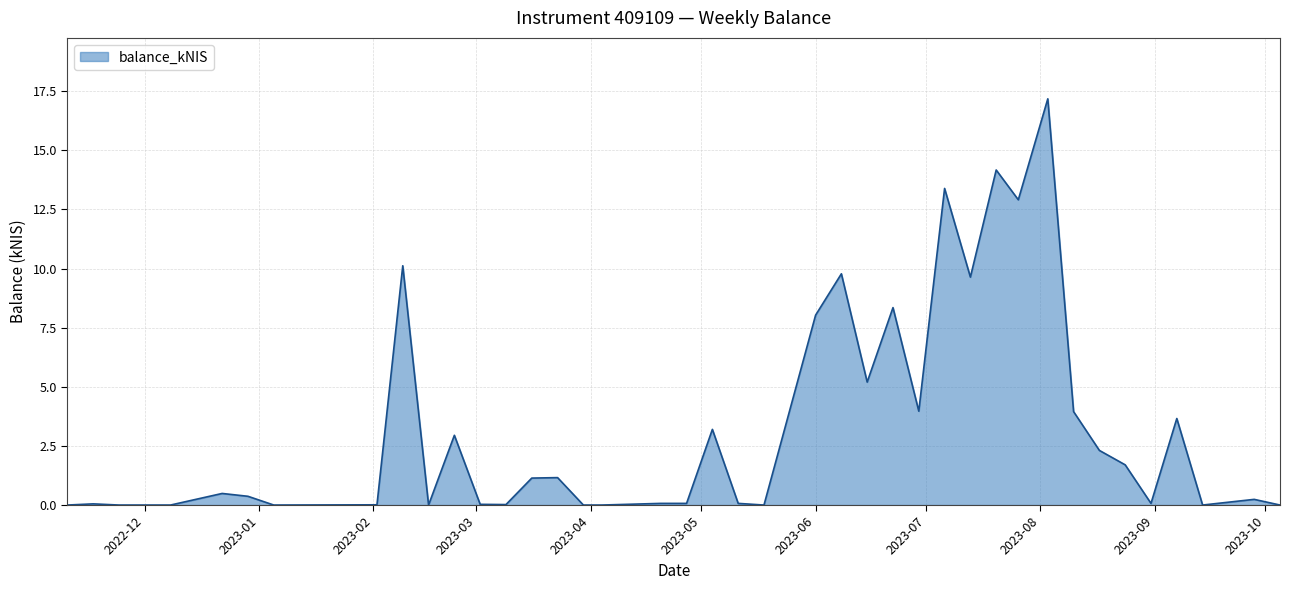

What is the greatest value displayed?

17.2